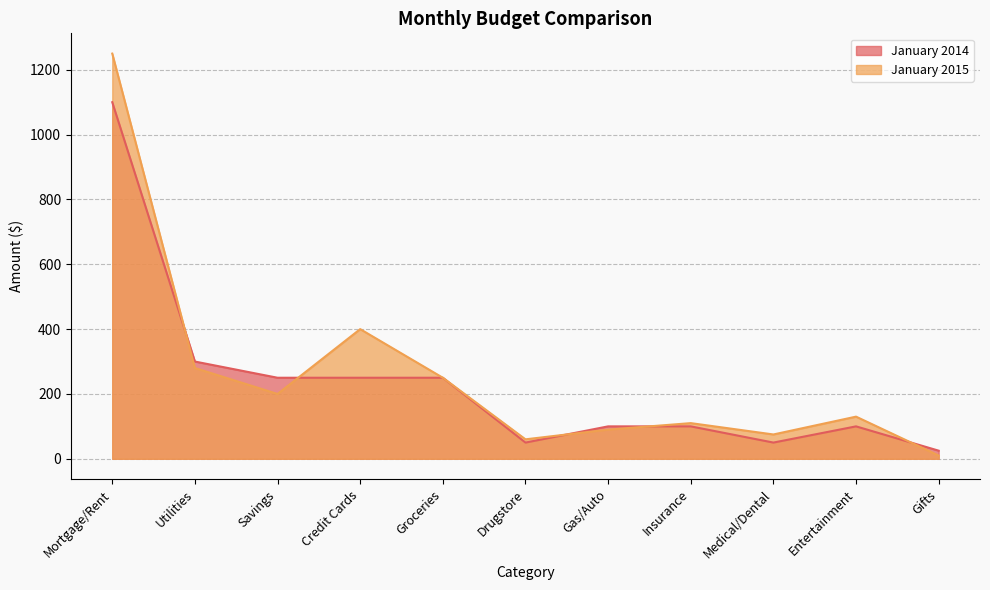

How many data points in January 2015 are above 130?

5